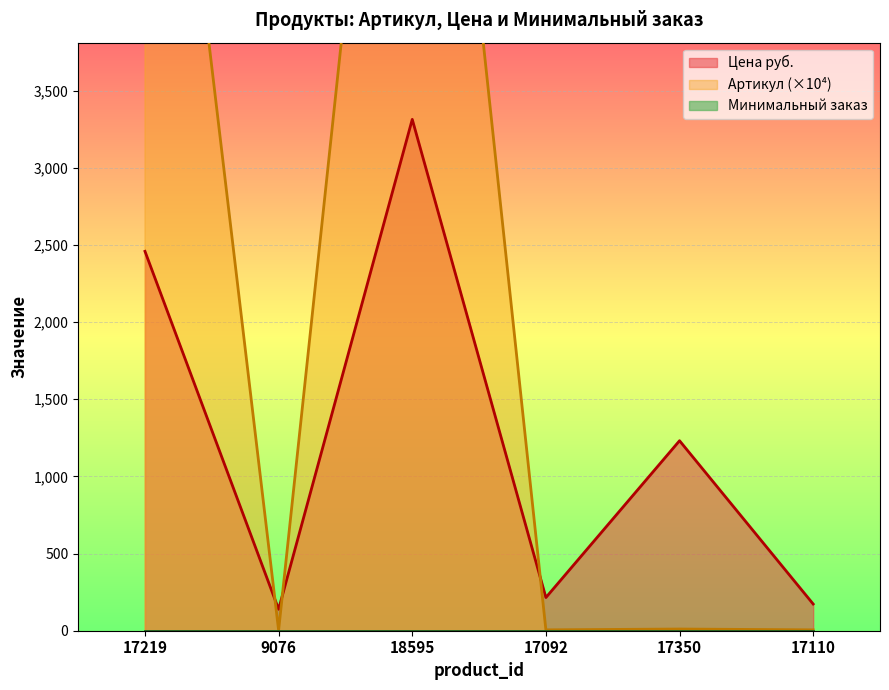

What is the total value across all series at 9076?

141.8